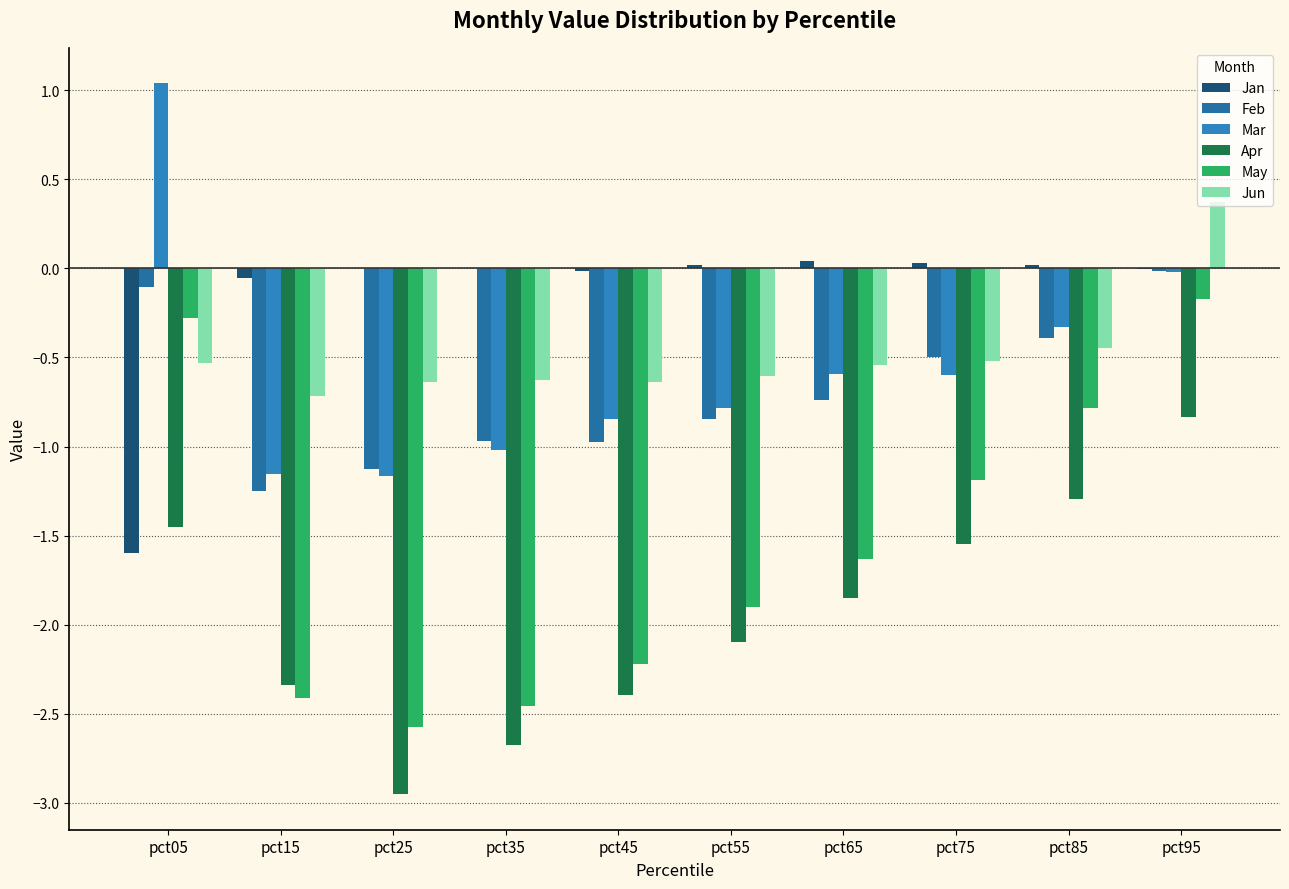

Does the chart contain stacked bars?

No